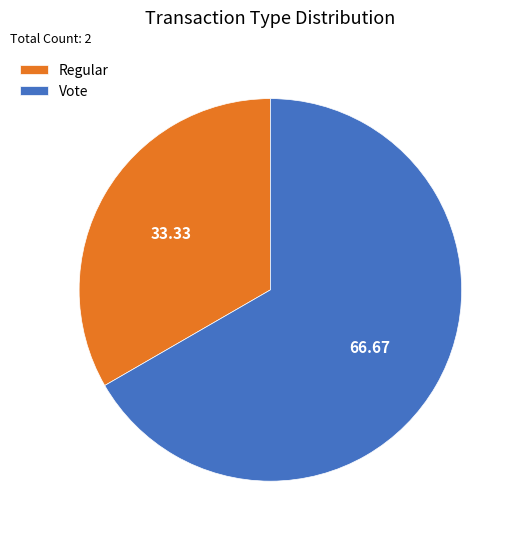

Combined, do Regular and Vote account for over 50%?

Yes